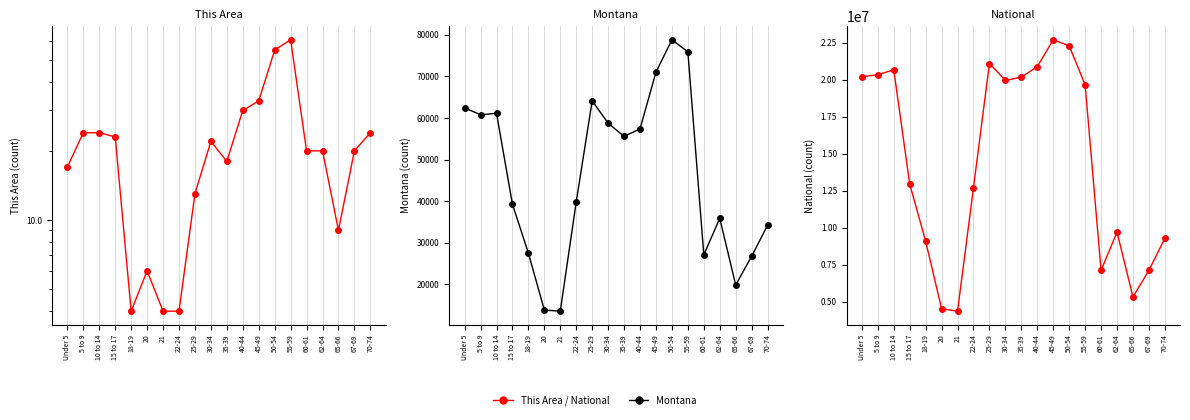

What is the value of the This Area point at the 2nd from the left?

24